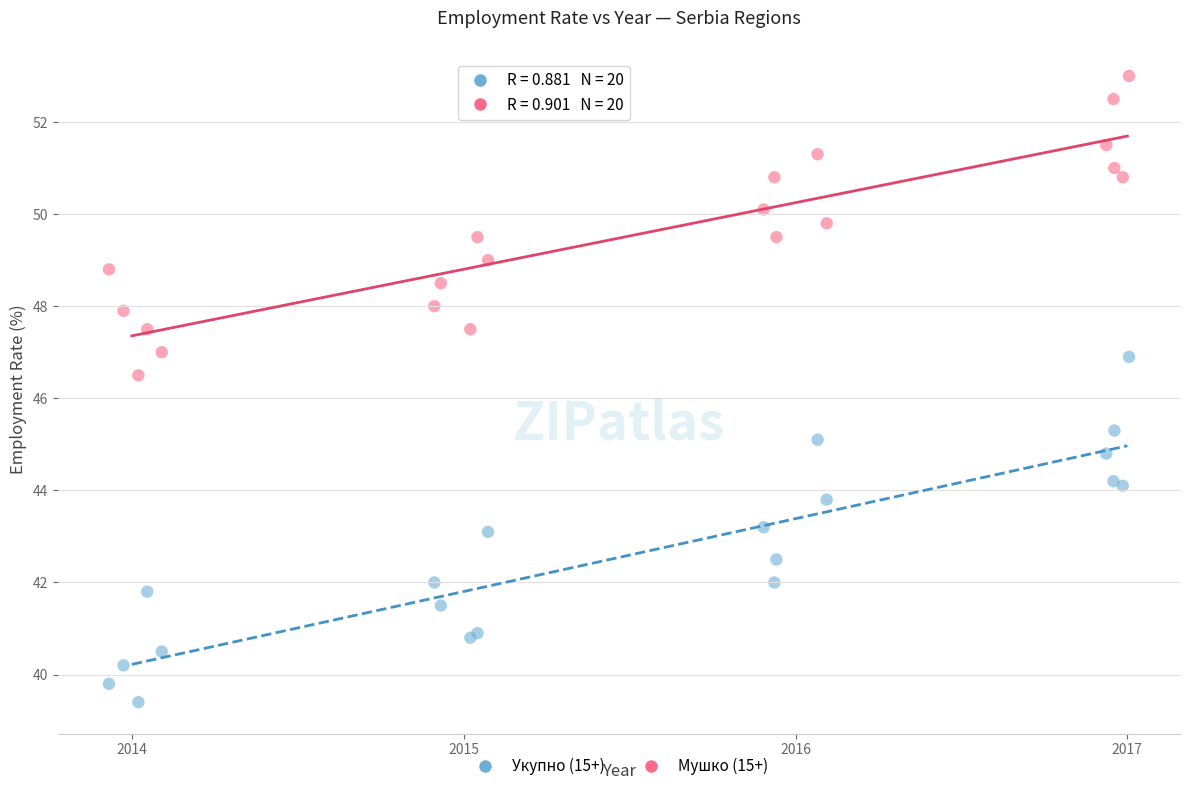

What are all the series names shown in the legend?

Укупно (15+), Мушко (15+)